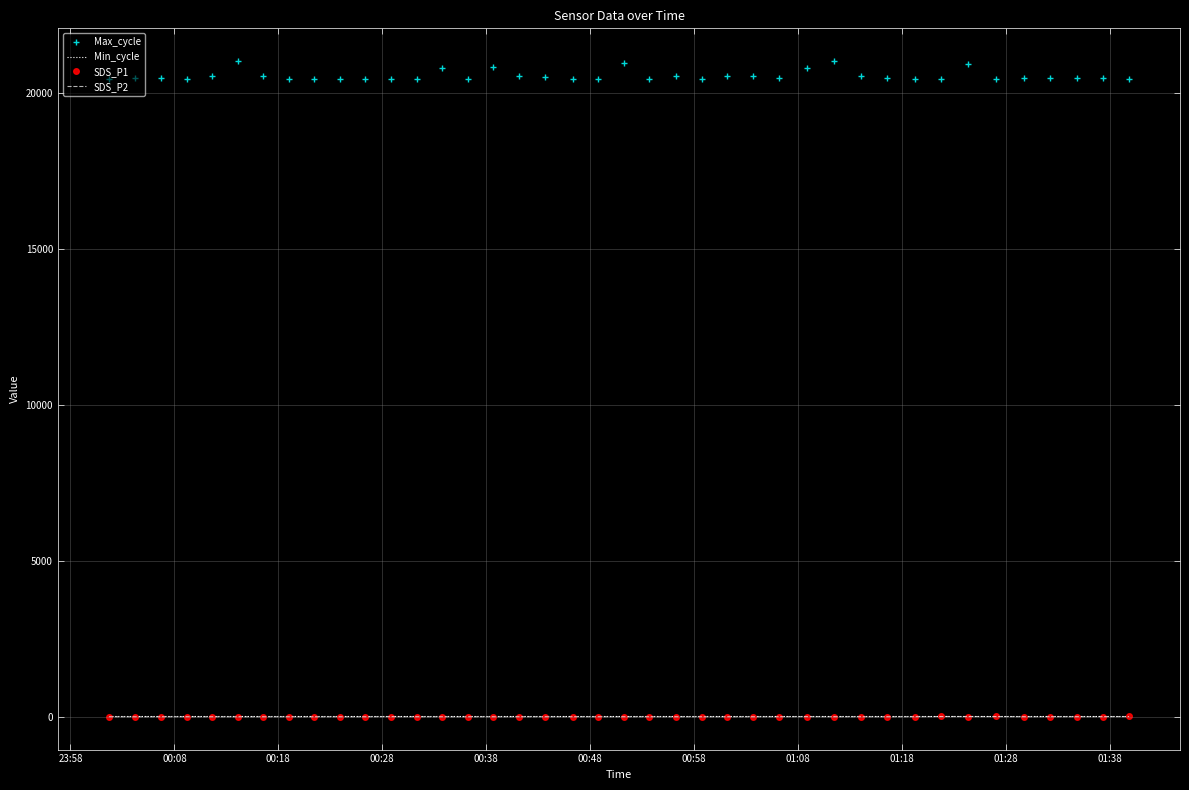

Which series has the largest range (max minus min)?

Max_cycle